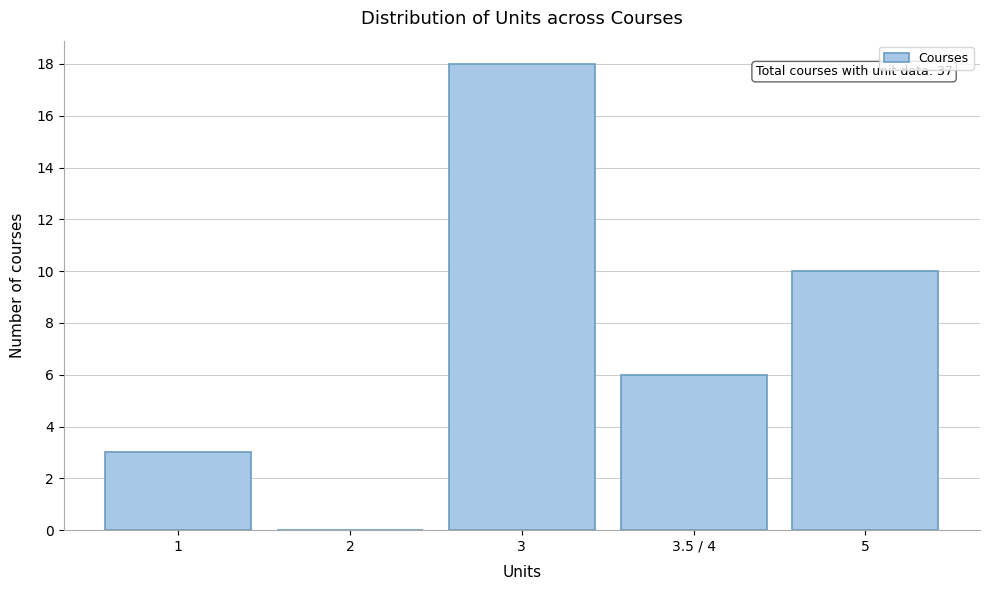

Reading left to right, transcribe all the data shown in this chart.

1=3	2=0	3=18	3.5 / 4=6	5=10